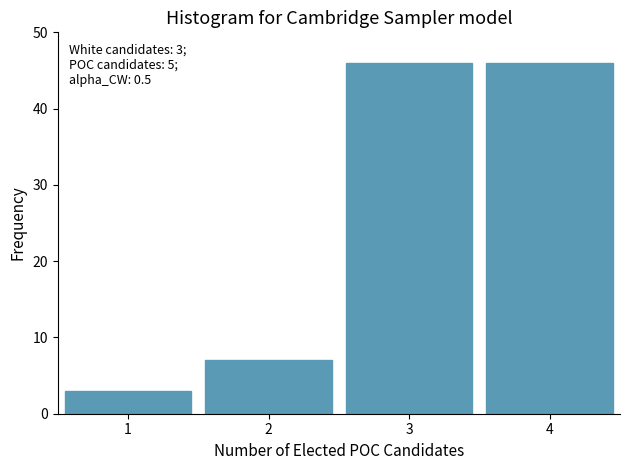

Reading left to right, transcribe all the data shown in this chart.

3	7	46	46